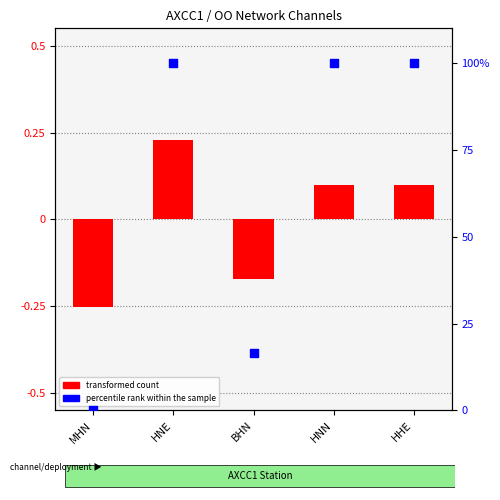

At how many categories does at least one series exceed 40?

3